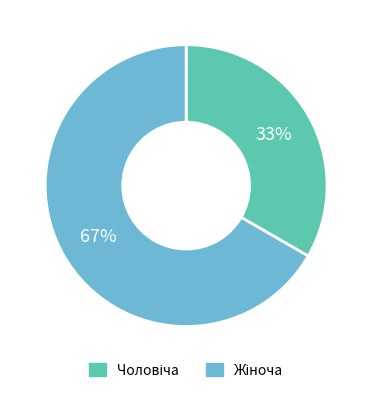

To the nearest percent, what is the average slice percentage?

50%